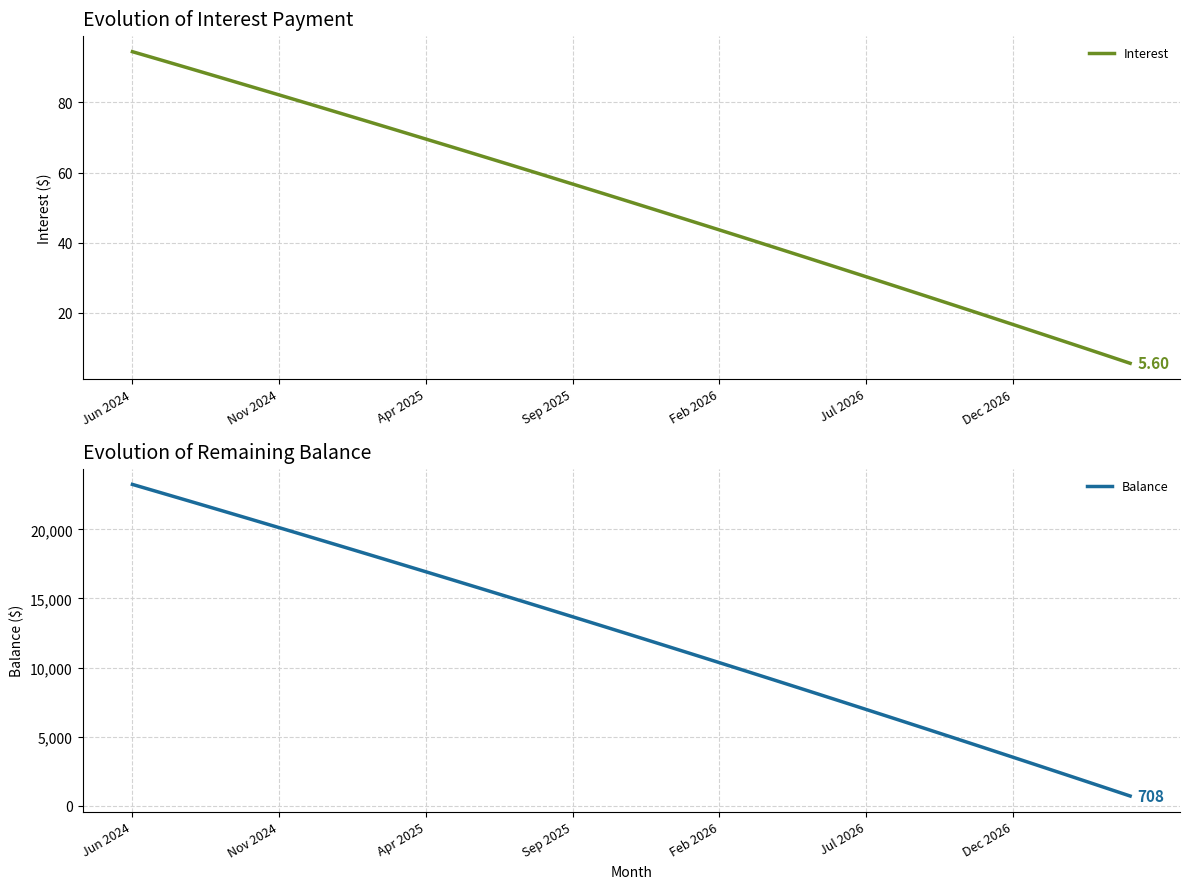

The Interest series shows 16.7 at Dec 2026. True or false?

True